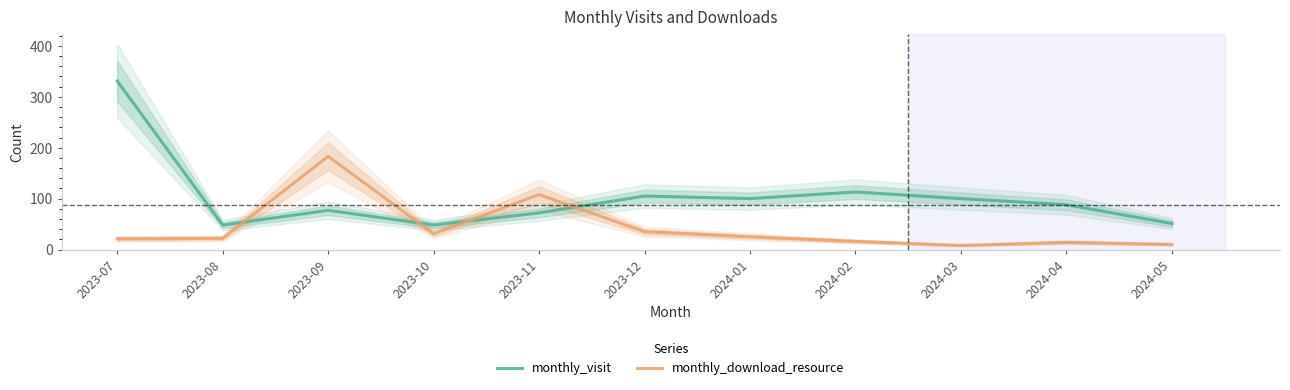

How many interior local peaks does the monthly_download_resource series have?

3